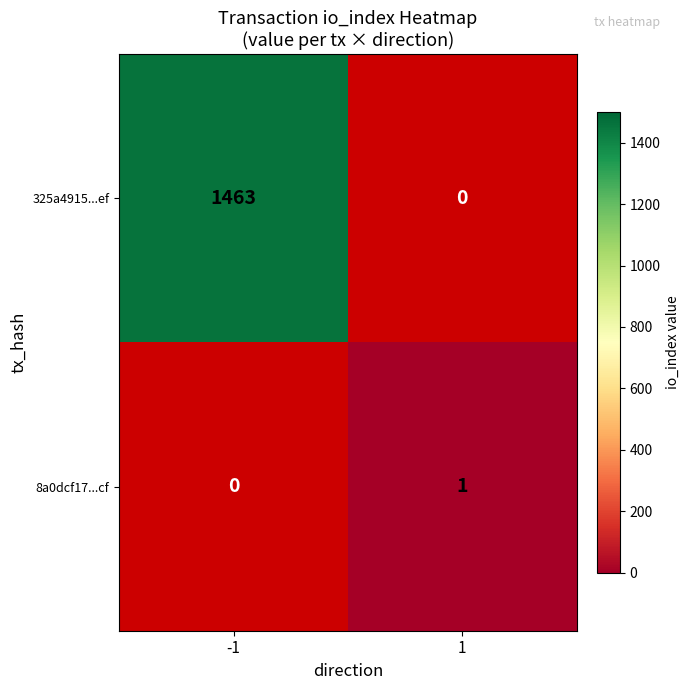

The 325a4915...ef series shows 1463 at -1. True or false?

True